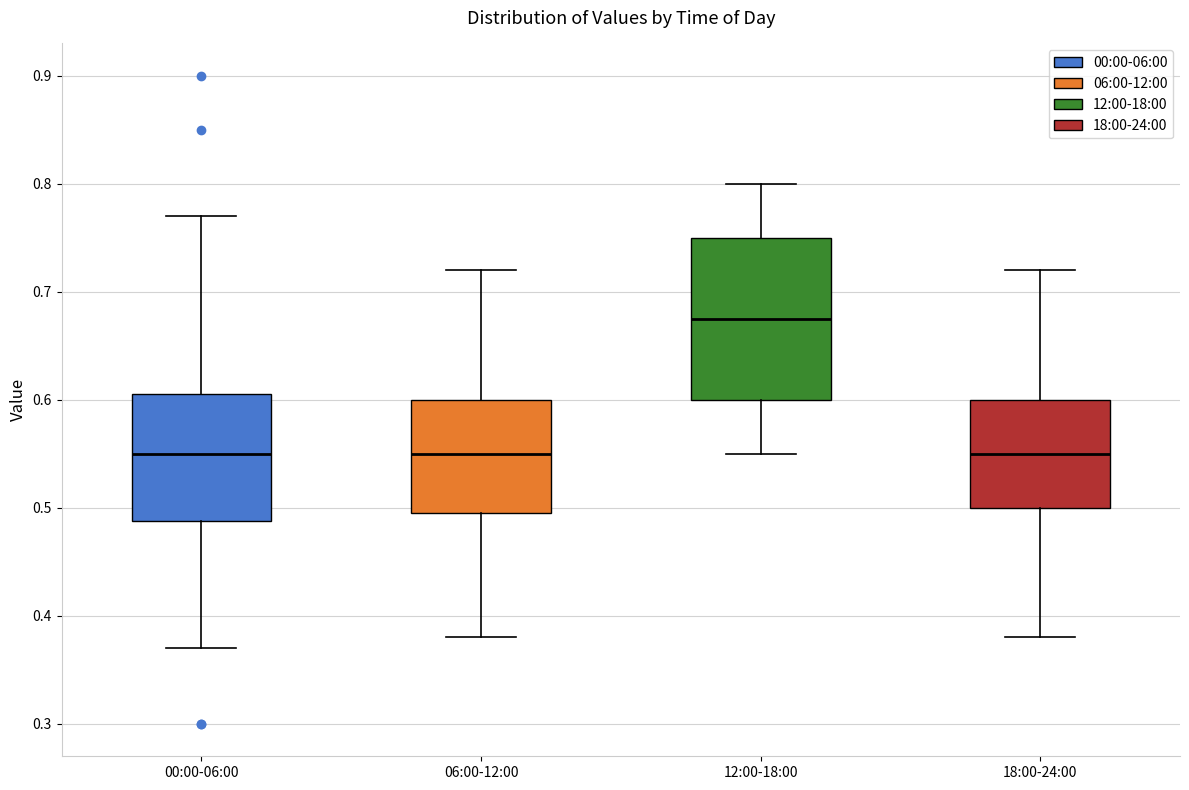

Which box is the tallest, from its lower edge to its upper edge?

12:00-18:00